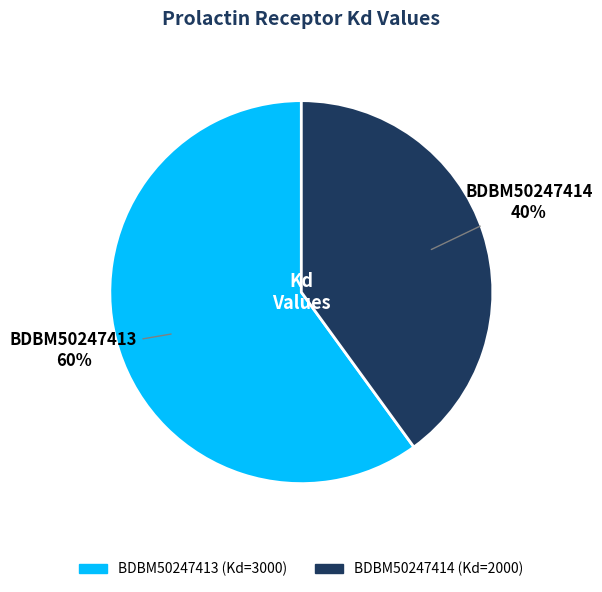

Between BDBM50247414 and BDBM50247413, which is larger?

BDBM50247413